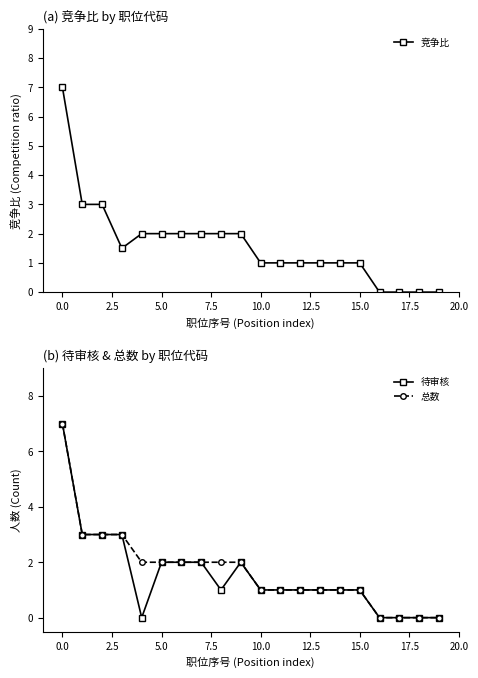

How many lines are shown in the chart?

3